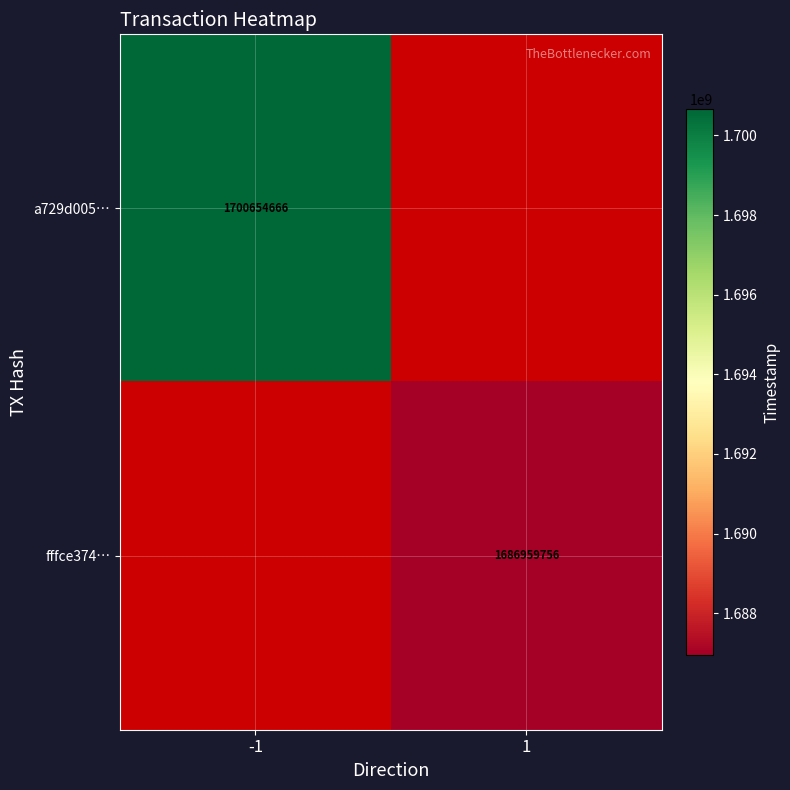

Is it true that a729d005… equals 485314827 at -1?

False